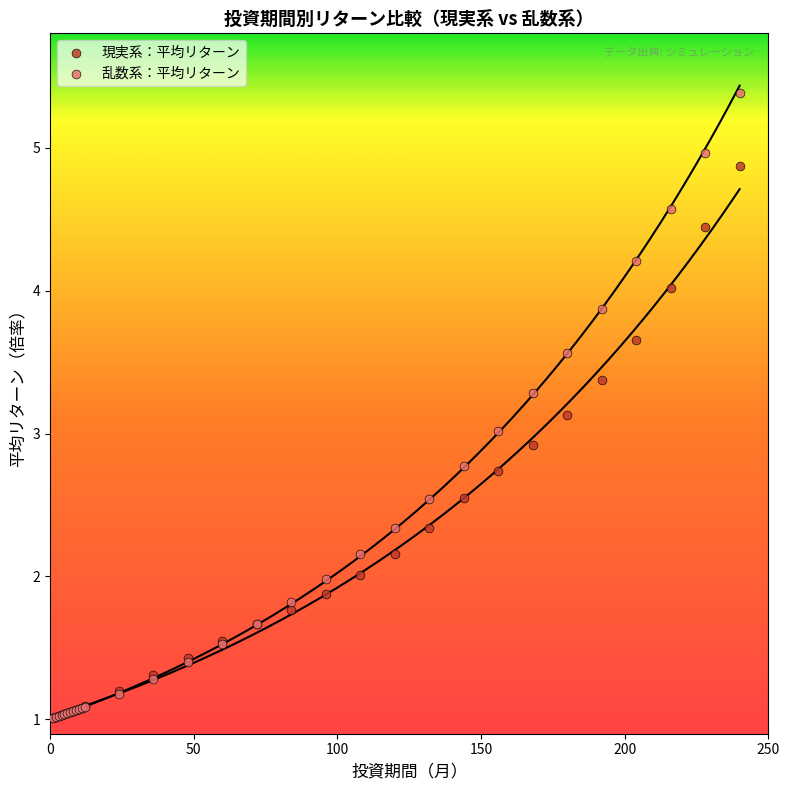

What are all the series names shown in the legend?

現実系：平均リターン, 乱数系：平均リターン